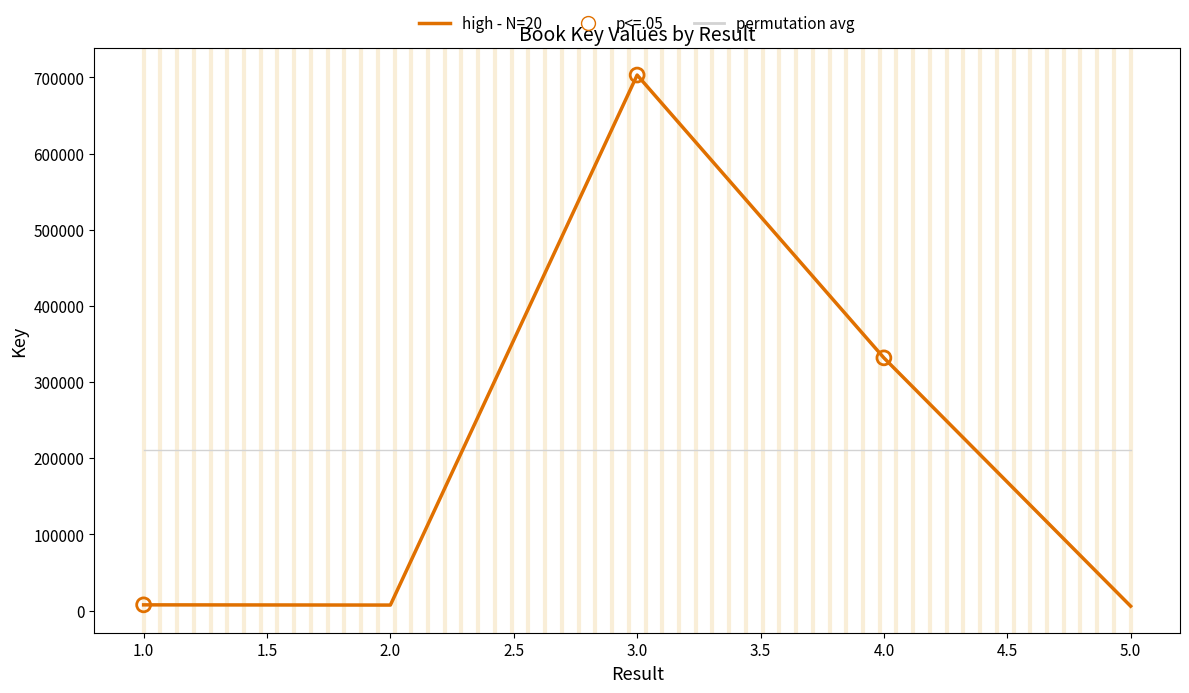

Which series has the widest spread of values?

high - N=20